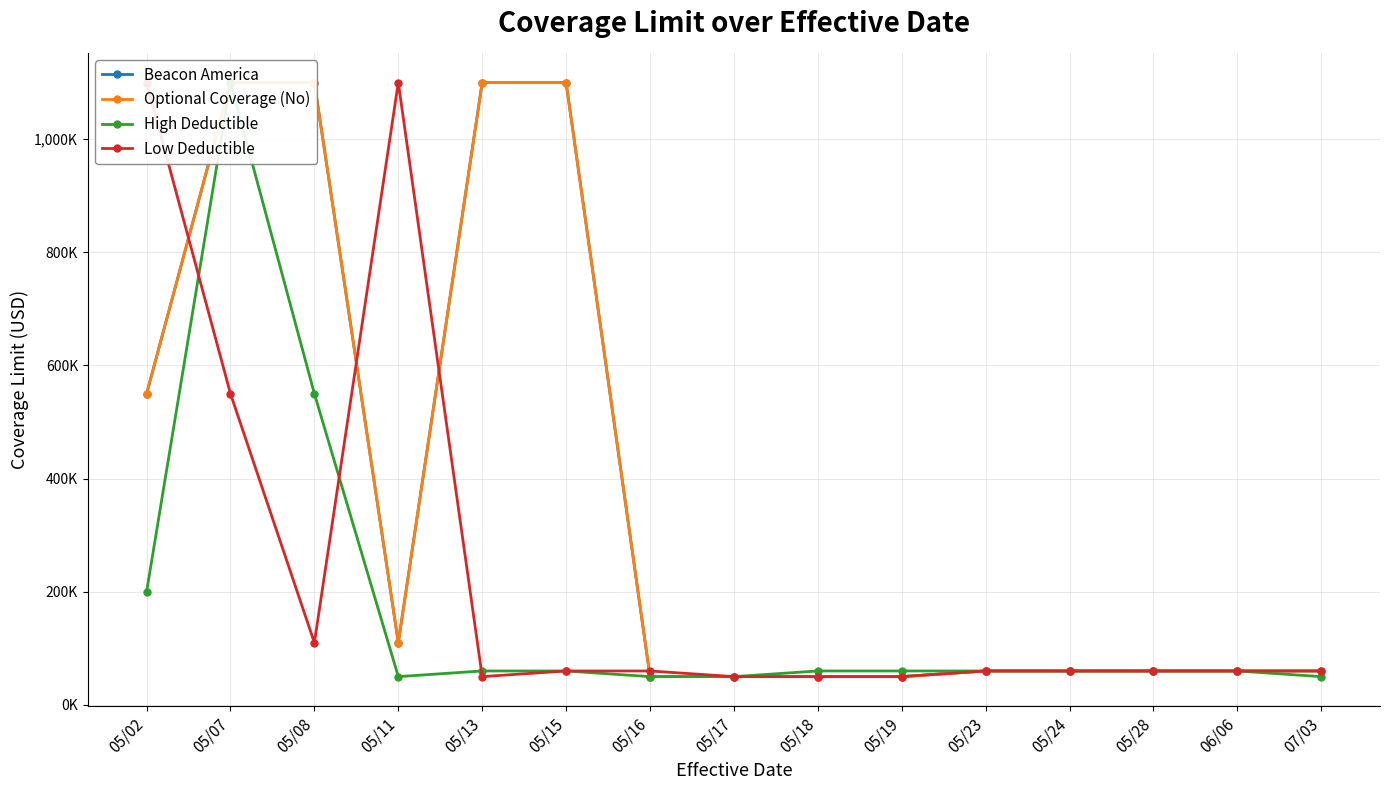

True or false: High Deductible has a value of 33 at 05/23.

False